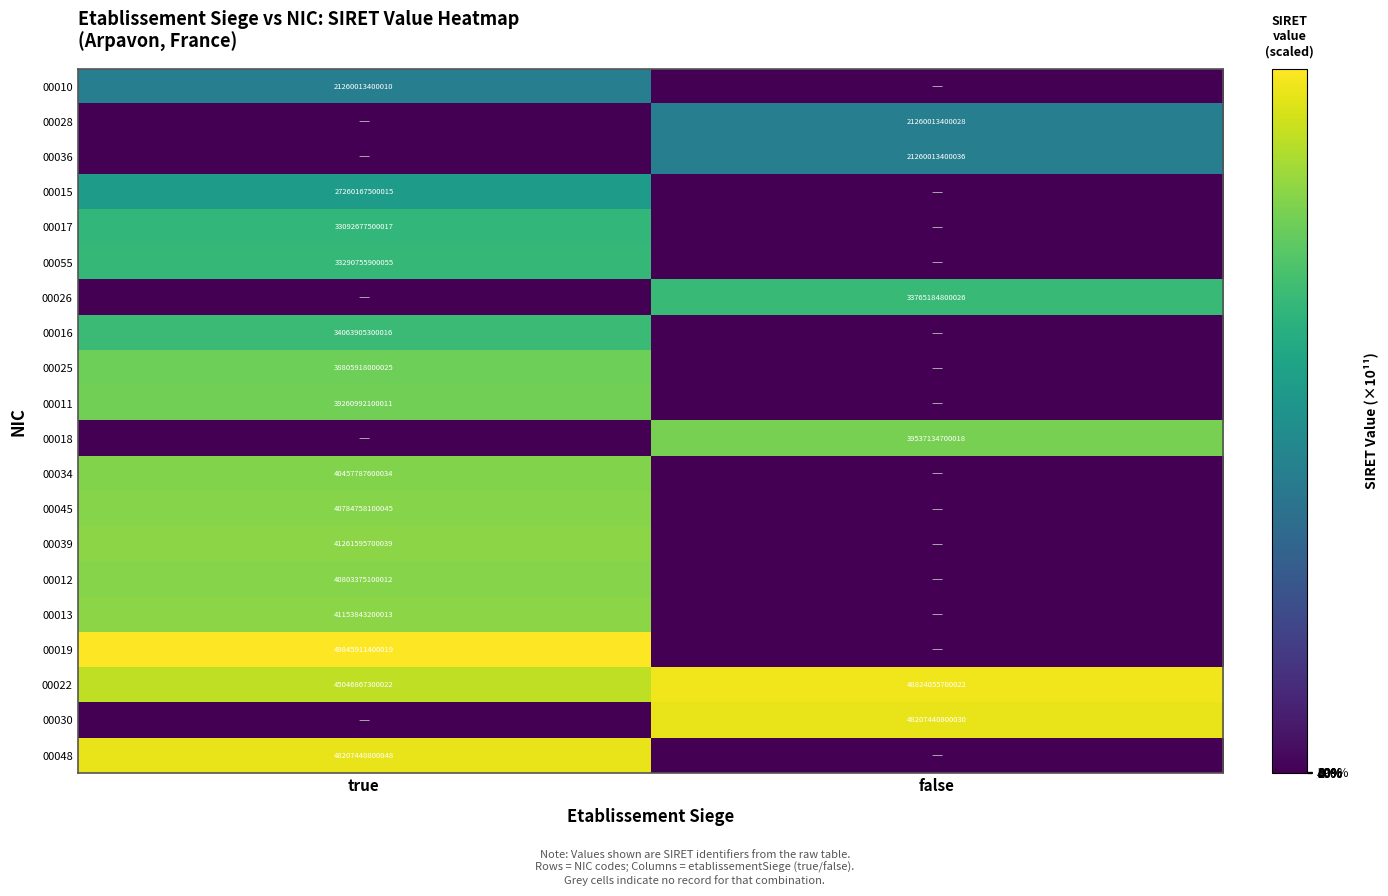

True or false: 00013 has a value of 73231810846762 at true.

False